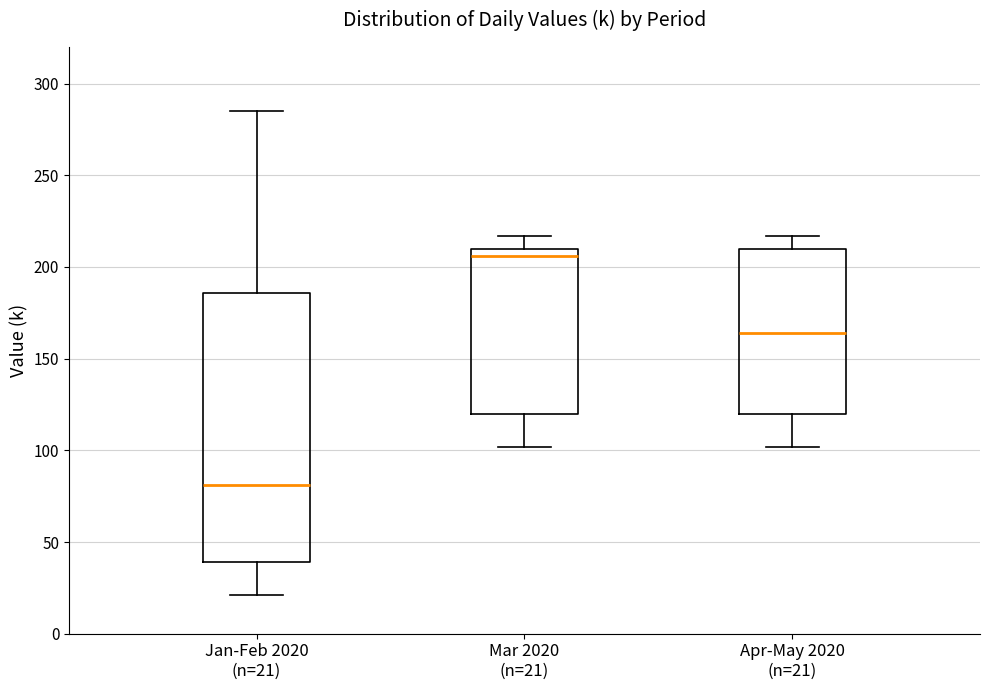

Reading left to right, transcribe this box plot: for each box, give where its median line is, the range the box spans, and where its two whiskers end, as read against the y-axis. The values are not printed on the chart, so give them approximately, as read against the axis.

Jan-Feb 2020 (n=21): median 80, box 40 to 185, whiskers 20 to 285
Mar 2020 (n=21): median 205, box 120 to 210, whiskers 100 to 215
Apr-May 2020 (n=21): median 165, box 120 to 210, whiskers 100 to 215